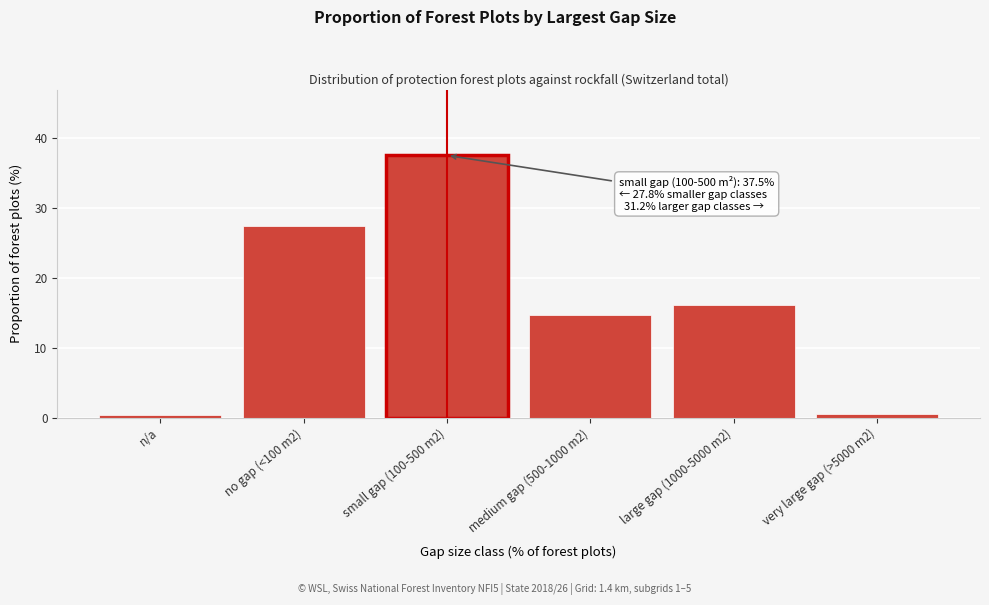

What is the change in value from no gap (<100 m2) to large gap (1000-5000 m2)?

-11.3